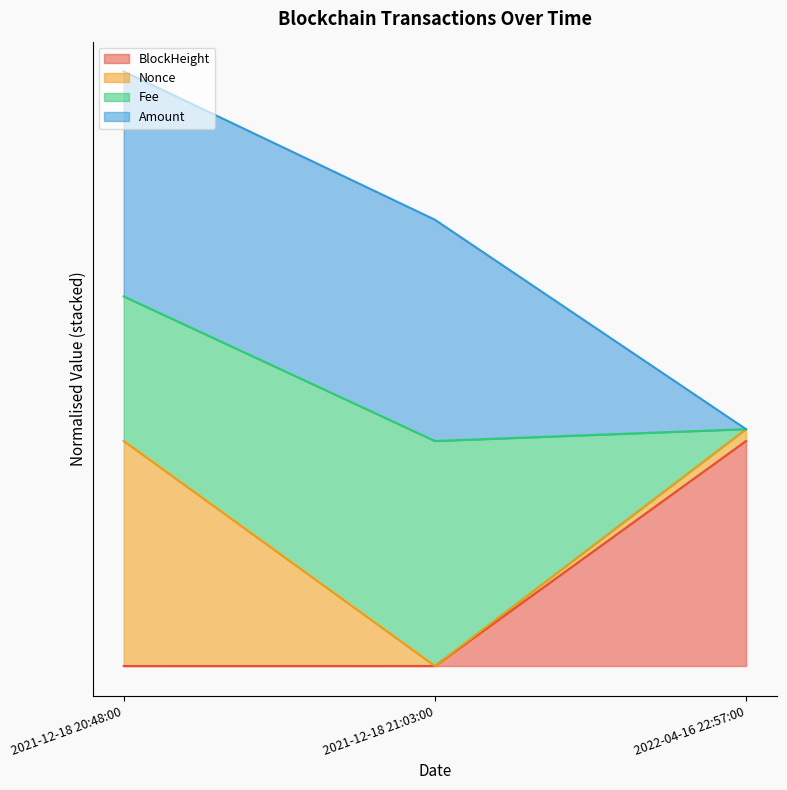

Does the chart have visible grid lines?

No